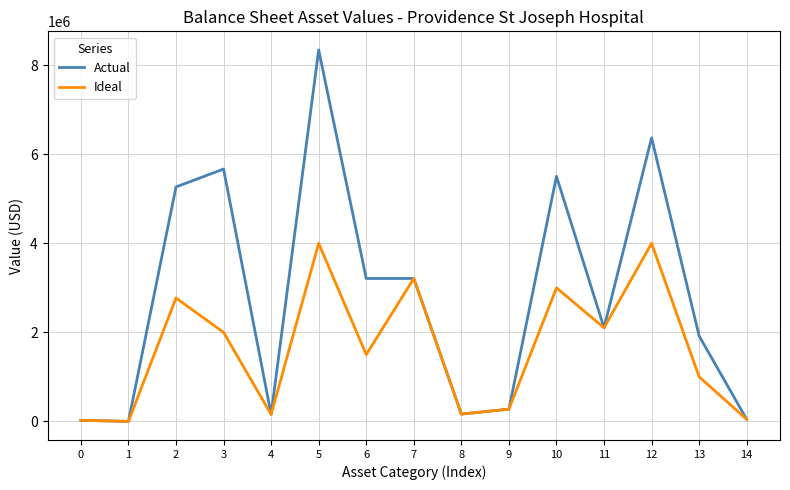

Is the value of Ideal at 6 greater than the value of Actual at 0?

Yes